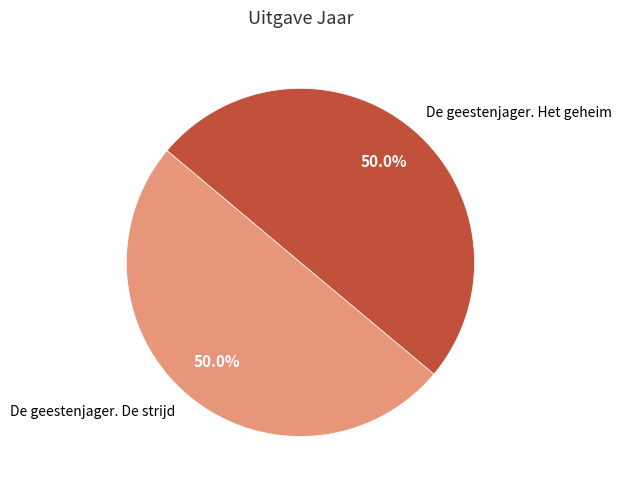

What is the total percentage of De geestenjager. De strijd and De geestenjager. Het geheim?

100.0%